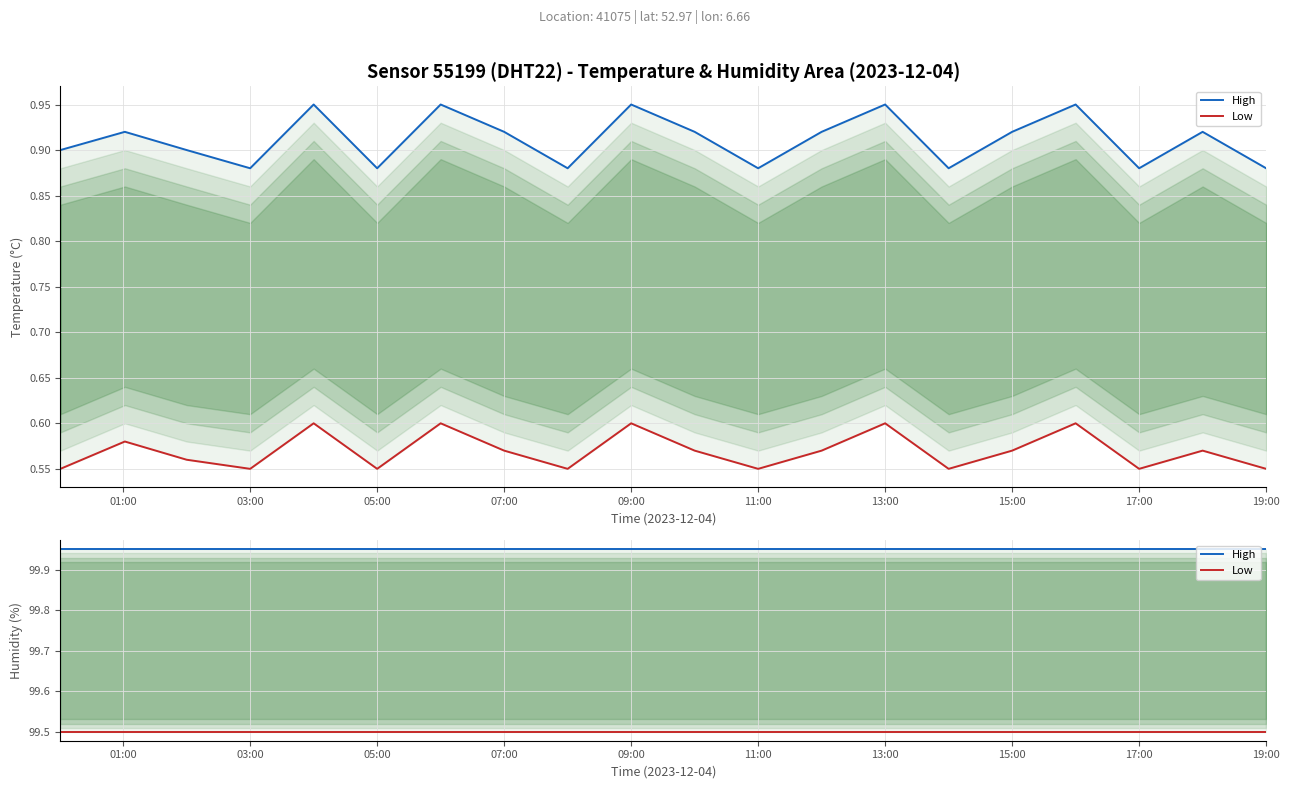

Which series changed the most between 03:00 and 15?

High